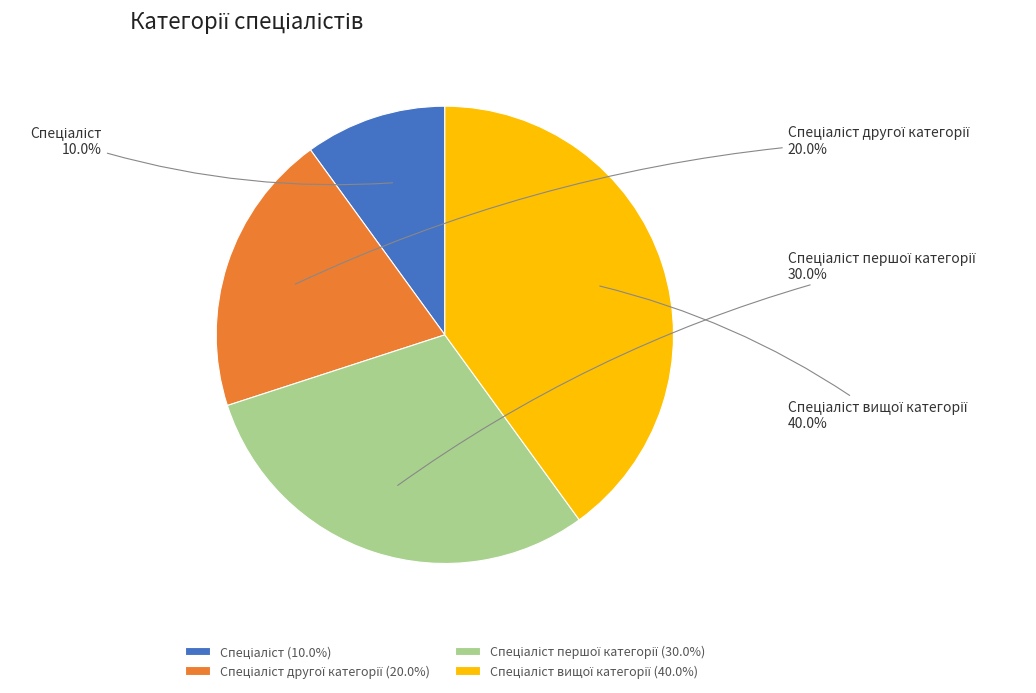

Is there any slice that represents more than half of the pie?

No